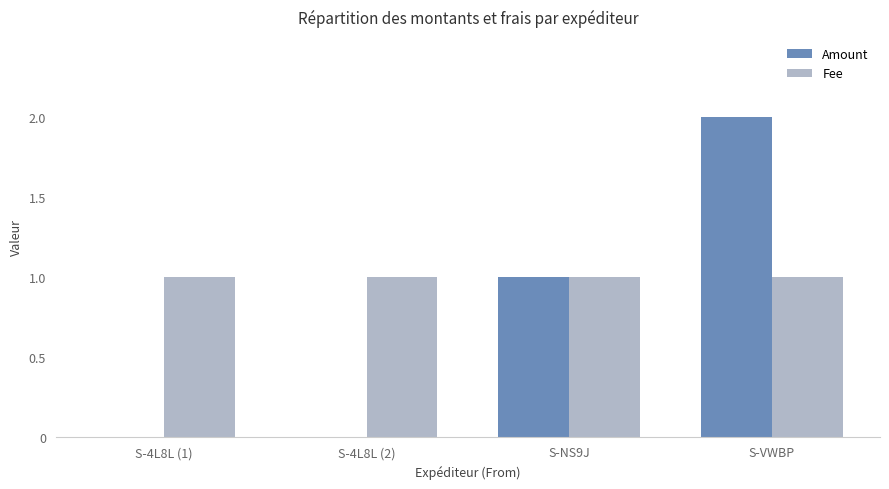

Reading left to right, extract all data points from this chart.

Amount: 0	0	1	2
Fee: 1	1	1	1